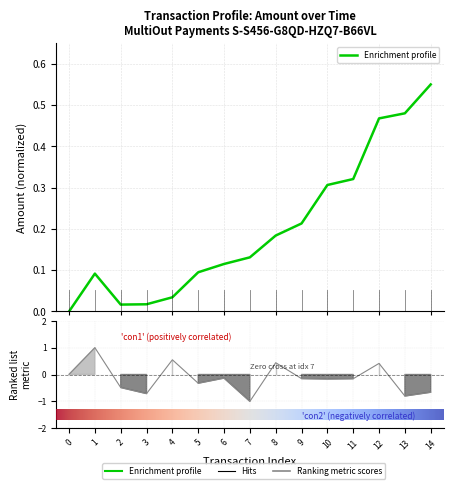

Reading left to right, list all the values displayed in this chart.

0.0	0.1	0.0	0.0	0.0	0.1	0.1	0.1	0.2	0.2	0.3	0.3	0.5	0.5	0.6